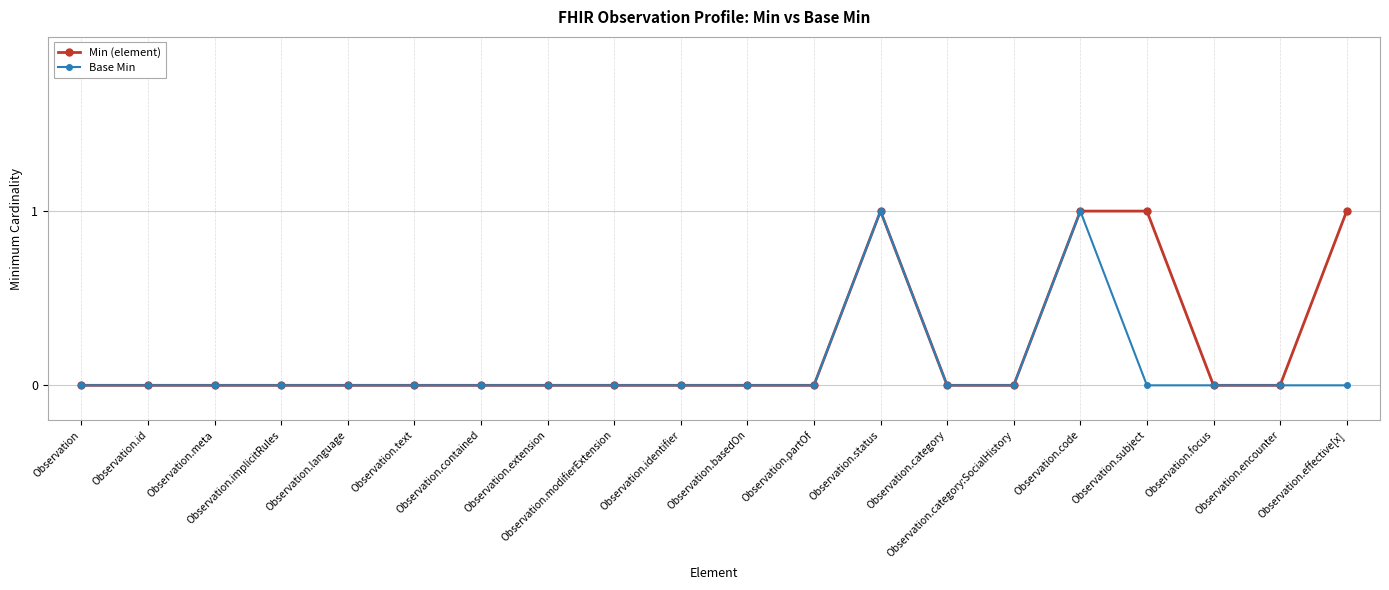

True or false: Base Min has a value of 0 at Observation.partOf.

True